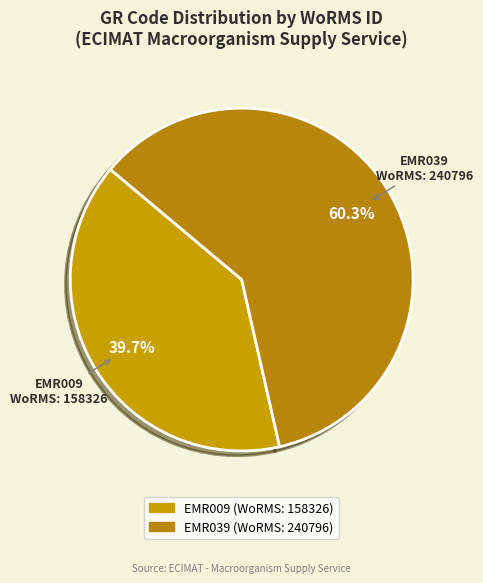

What portion of the pie excludes EMR039?

39.7%